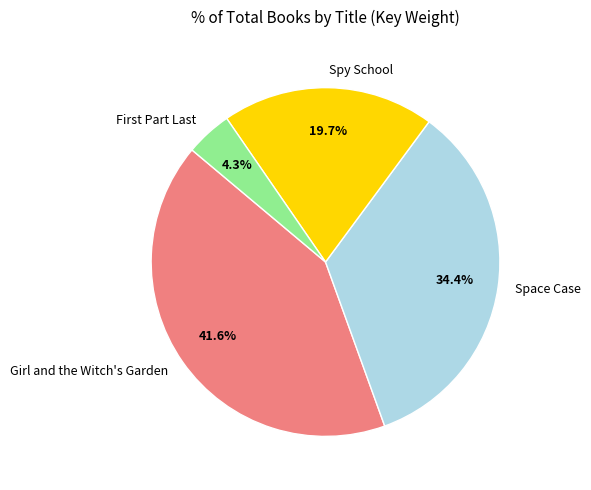

What percentage is the Space Case slice, to the nearest percent?

34%